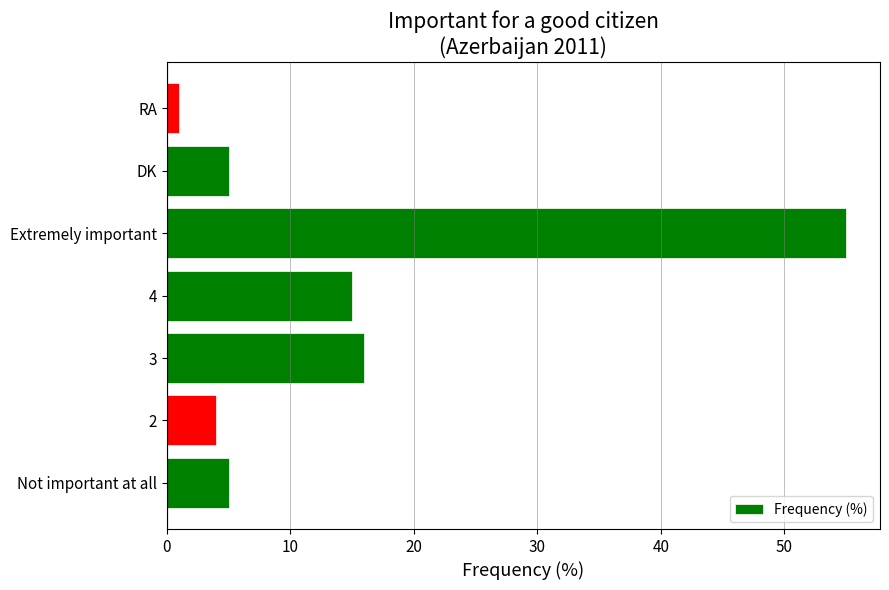

What is the sum of the values at Not important at all and 3?

21